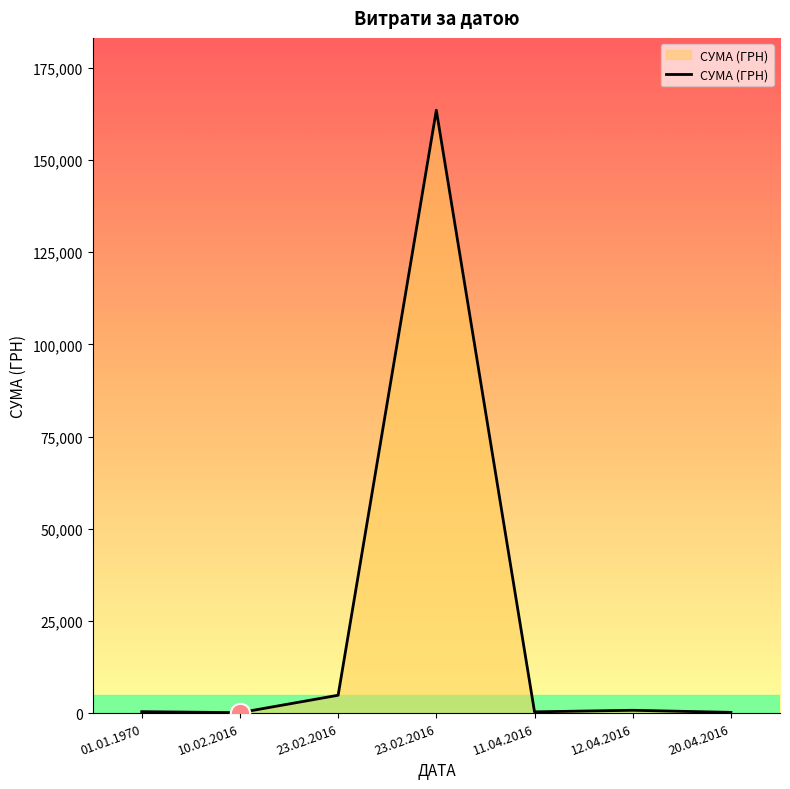

What is the value of the 5th point from the left?

325.4